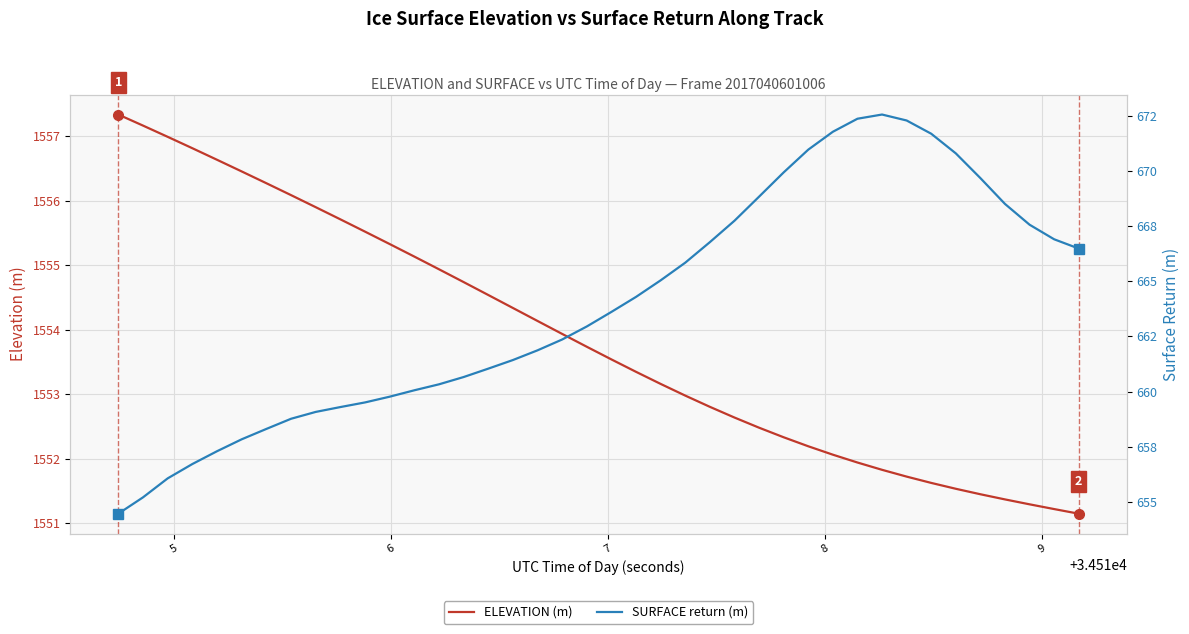

What is the difference between the maximum and minimum values in the ELEVATION (m) series?

6.2